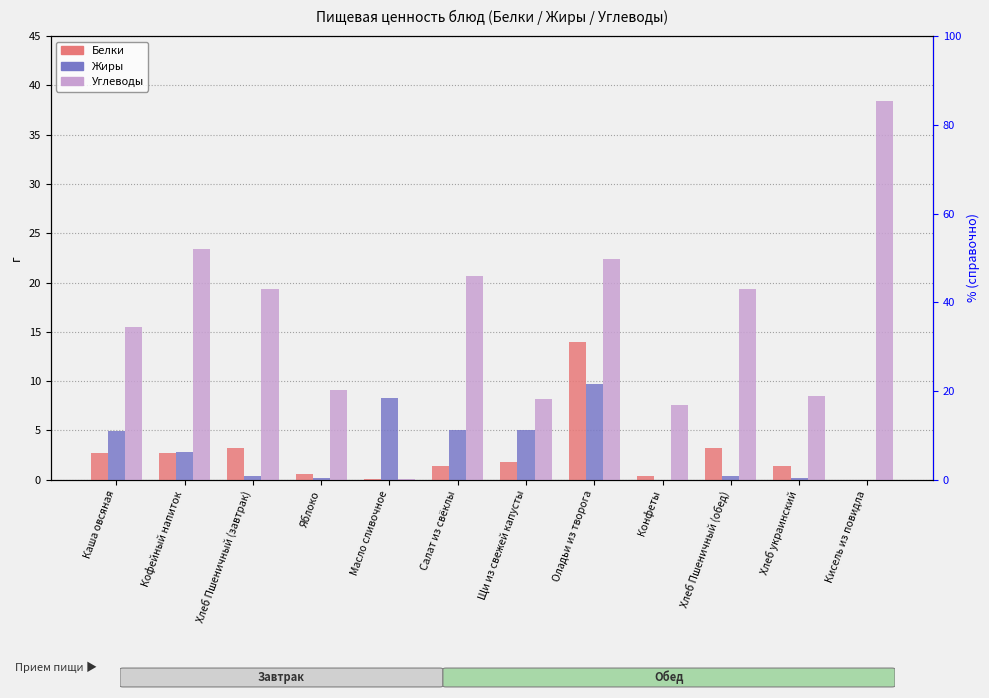

What is the difference between the second highest and second lowest values in the Углеводы series?

15.8